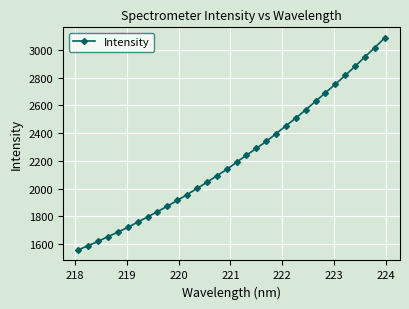

What is the sum of all values?

71061.8